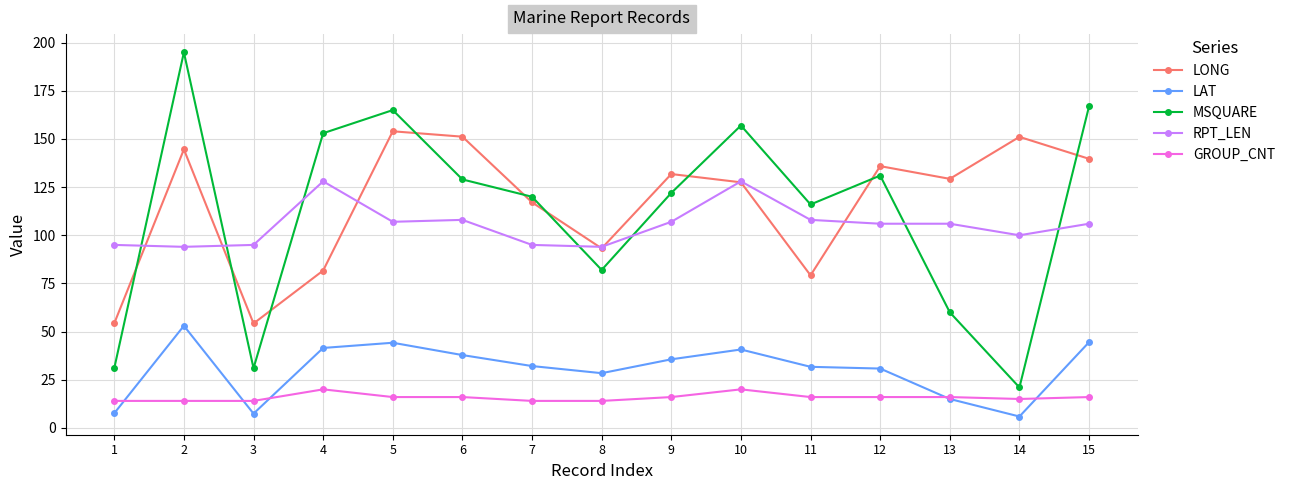

Which series has the largest range (max minus min)?

MSQUARE